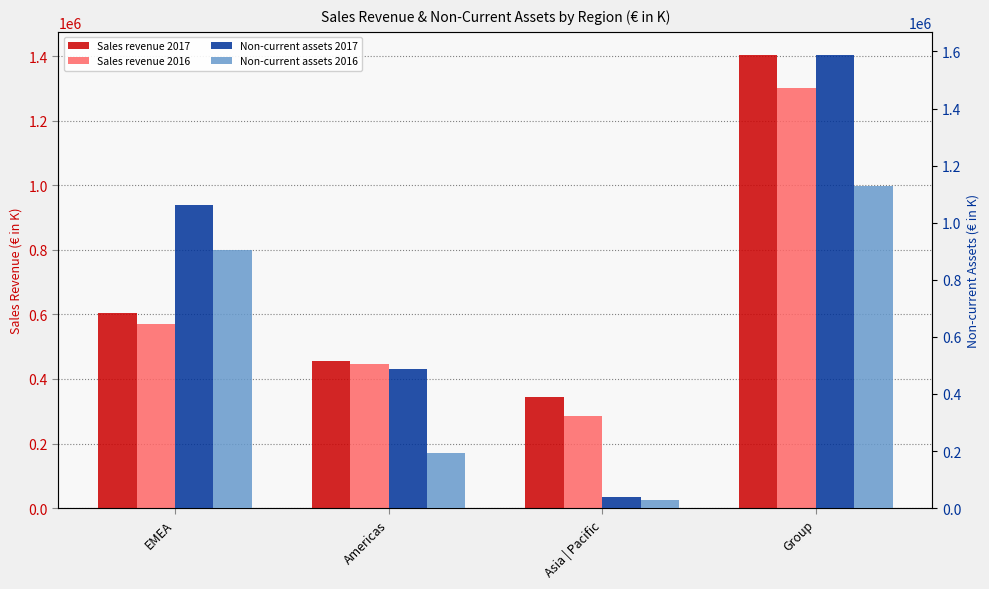

How many bars are there in total?

16